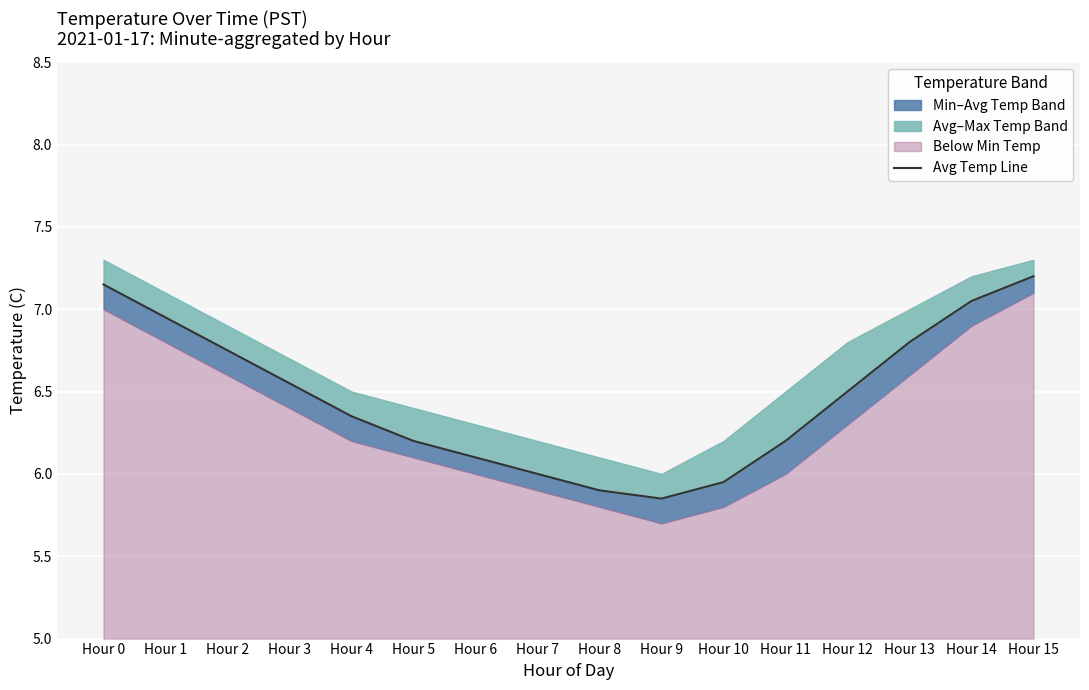

The chart shows a value of 6.5 at Hour 3. True or false?

True